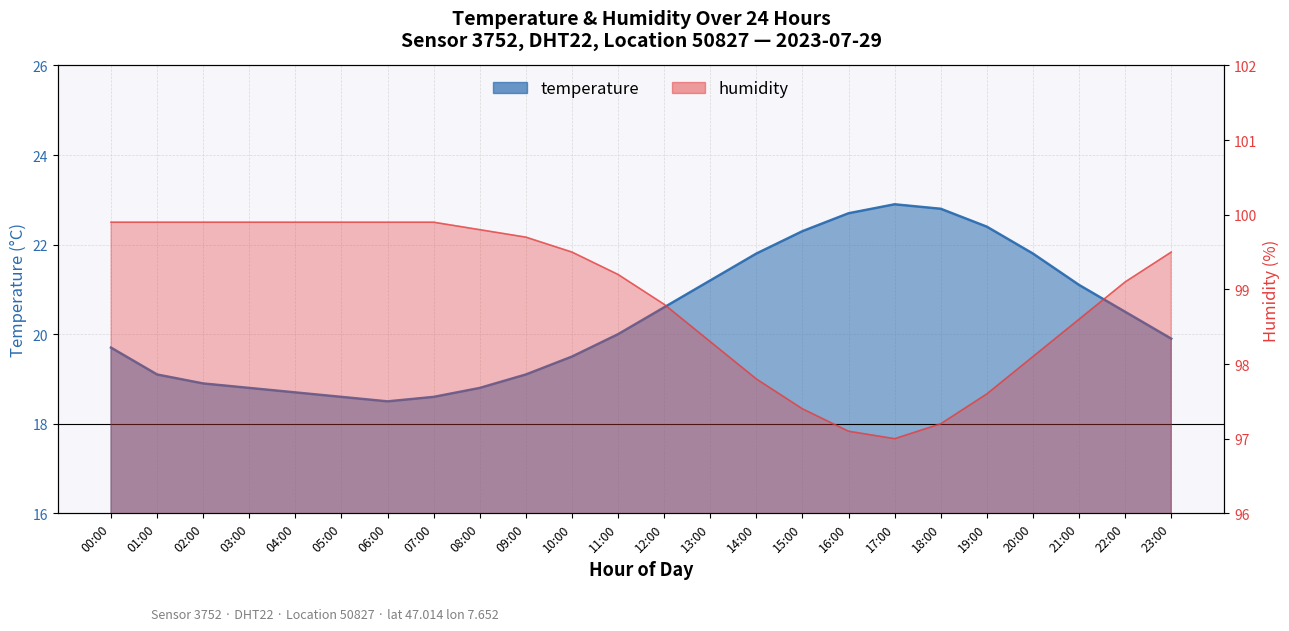

Reading left to right, list all the values displayed in this chart.

temperature: 00:00=19.7	01:00=19.1	02:00=18.9	03:00=18.8	04:00=18.7	05:00=18.6	06:00=18.5	07:00=18.6	08:00=18.8	09:00=19.1	10:00=19.5	11:00=20.0	12:00=20.6	13:00=21.2	14:00=21.8	15:00=22.3	16:00=22.7	17:00=22.9	18:00=22.8	19:00=22.4	20:00=21.8	21:00=21.1	22:00=20.5	23:00=19.9
humidity: 00:00=99.9	01:00=99.9	02:00=99.9	03:00=99.9	04:00=99.9	05:00=99.9	06:00=99.9	07:00=99.9	08:00=99.8	09:00=99.7	10:00=99.5	11:00=99.2	12:00=98.8	13:00=98.3	14:00=97.8	15:00=97.4	16:00=97.1	17:00=97.0	18:00=97.2	19:00=97.6	20:00=98.1	21:00=98.6	22:00=99.1	23:00=99.5